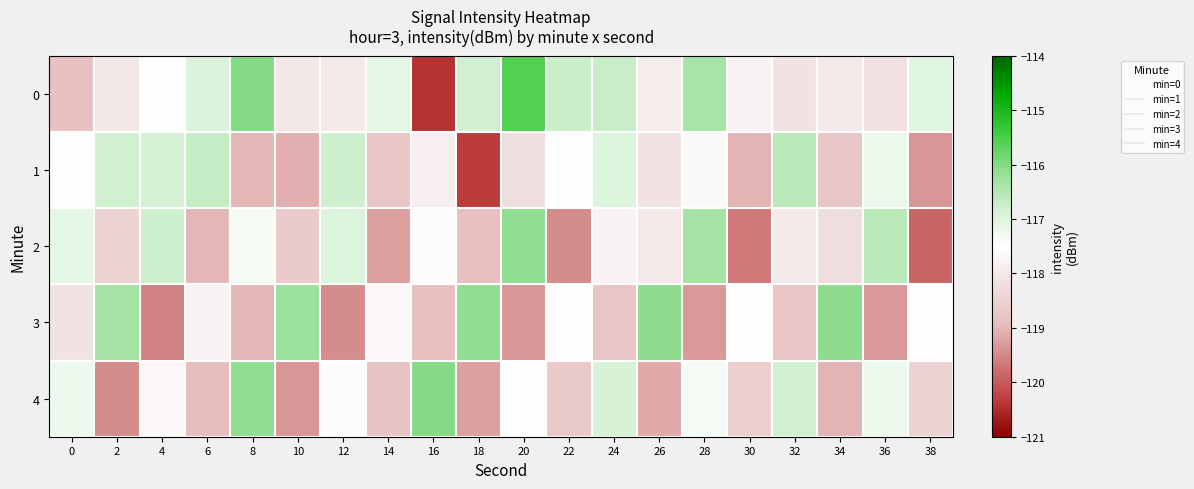

Rank the series at 8 from highest to lowest value.

0, 4, 2, 1, 3